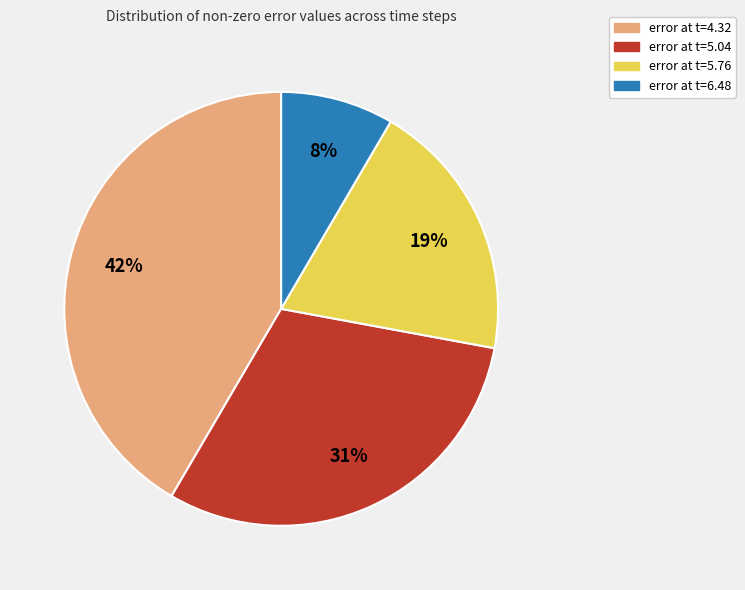

To the nearest percent, what is the average slice percentage?

25%